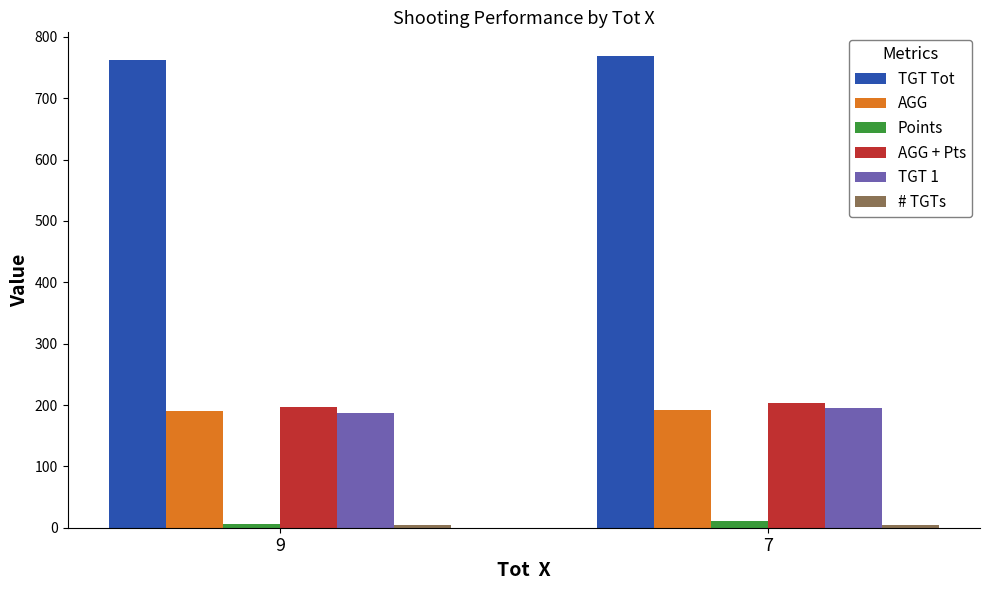

At which label is AGG + Pts closest to 200?

9